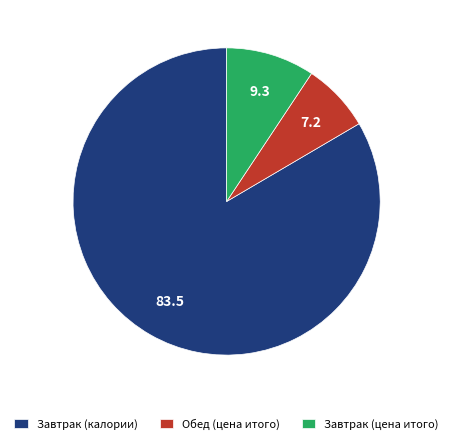

How many segments does this pie chart have?

3